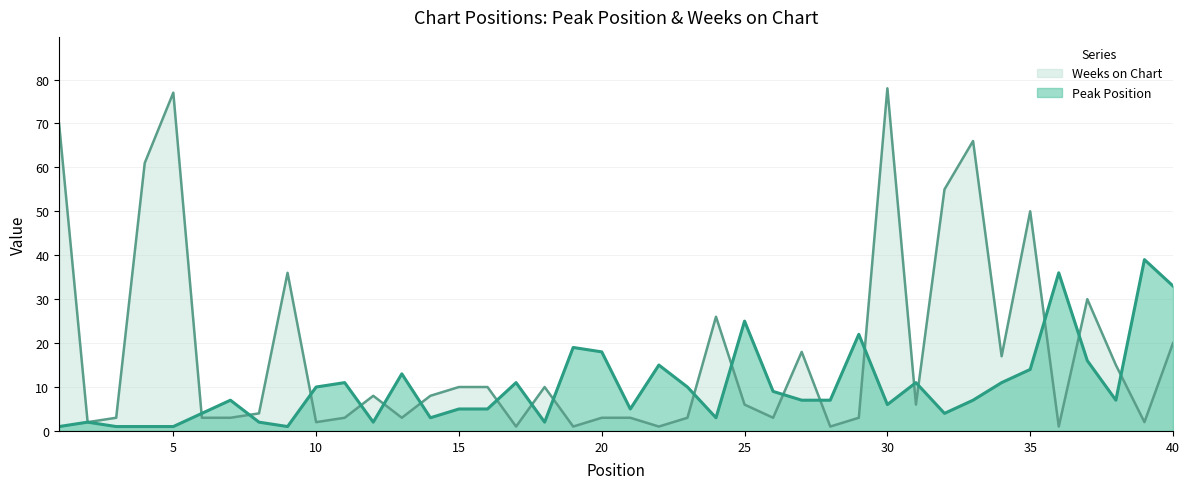

Between which two adjacent categories do Peak Position and Weeks on Chart first intersect?

5 and 6